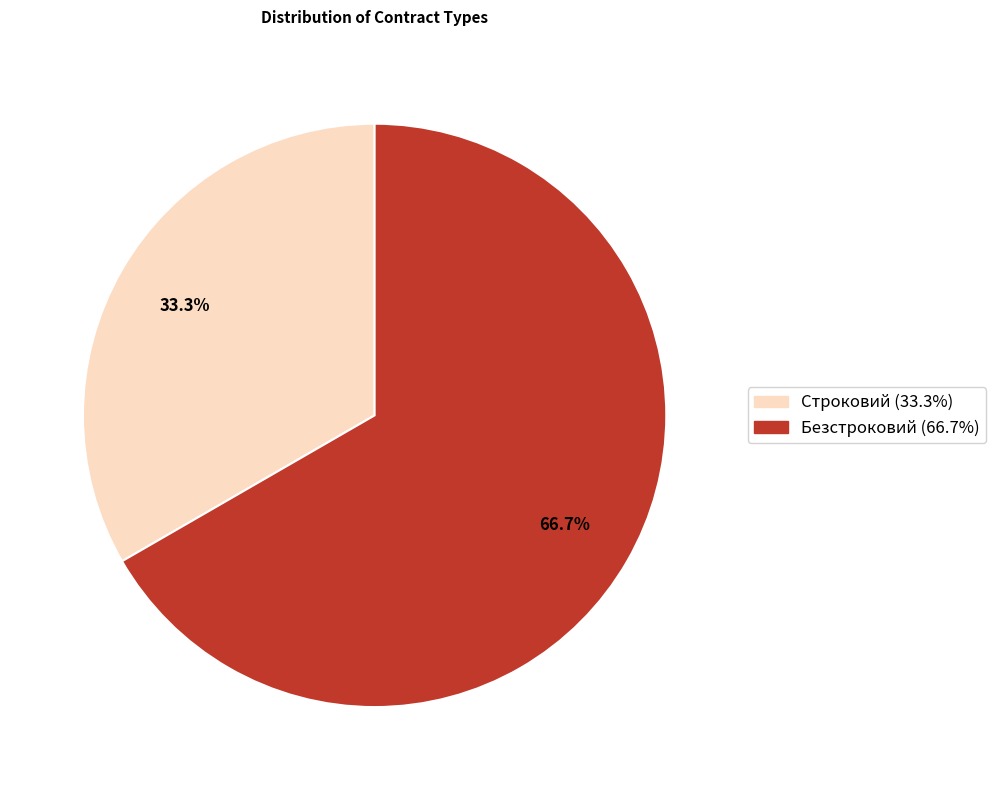

Is there any slice that represents more than half of the pie?

Yes